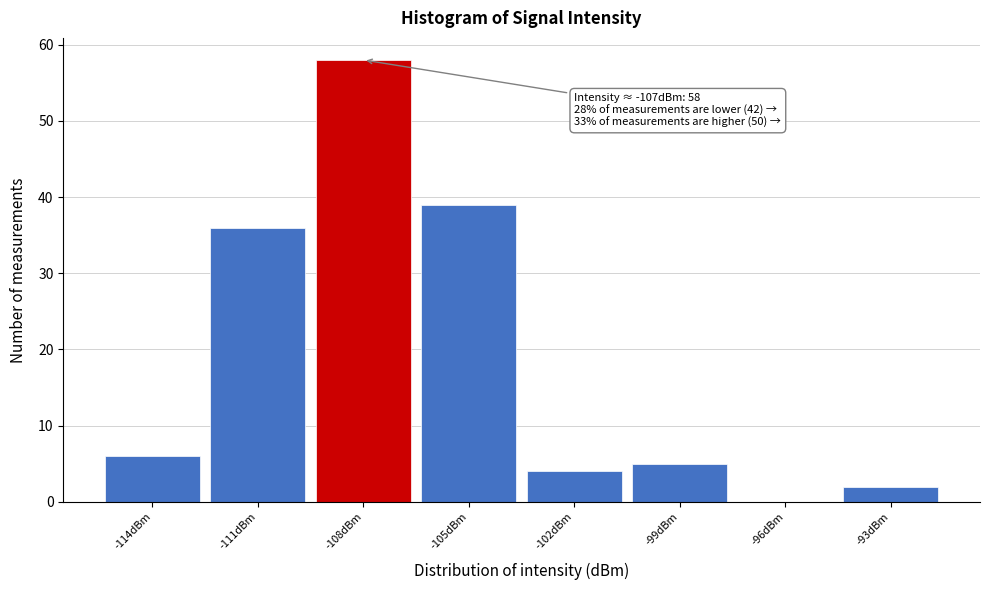

Reading left to right, transcribe all the data shown in this chart.

-114dBm=6	-111dBm=36	-108dBm=58	-105dBm=39	-102dBm=4	-99dBm=5	-96dBm=0	-93dBm=2